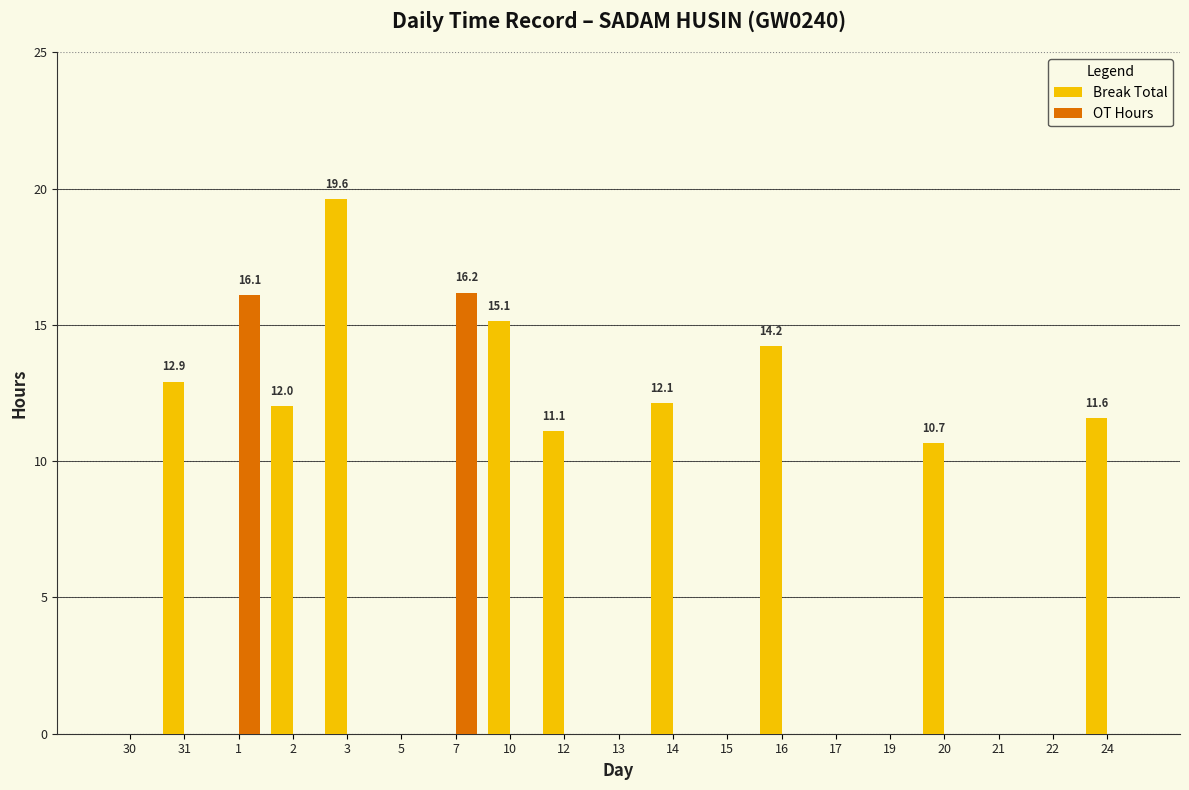

True or false: Break Total has a value of 12.2 at 22.

False